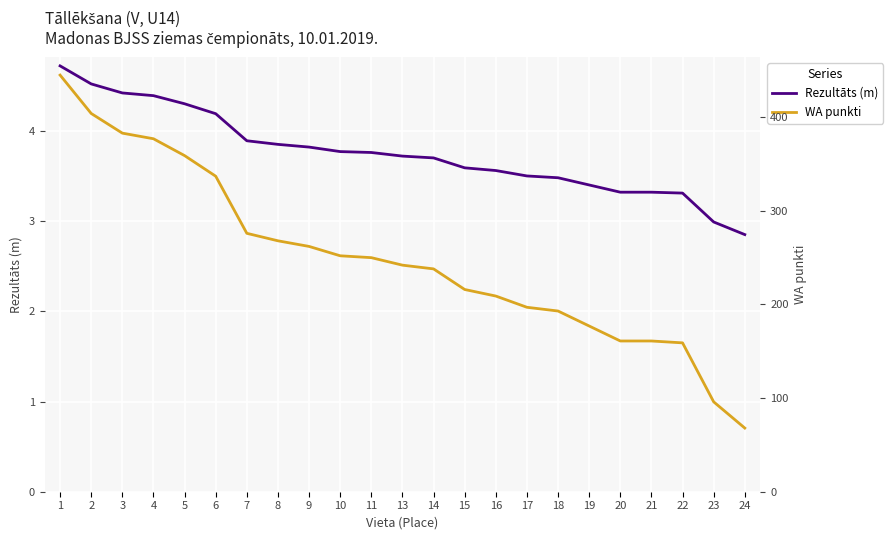

What is the value of the WA punkti point at the 8th from the left?

268.0